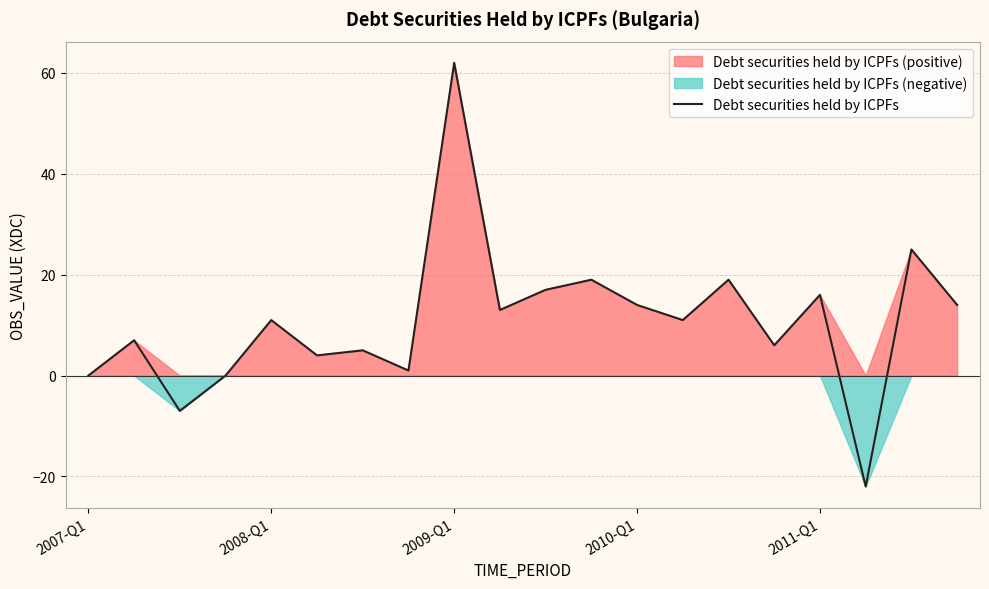

The value of Debt securities held by ICPFs at 2008-Q1 is 11. True or false?

True